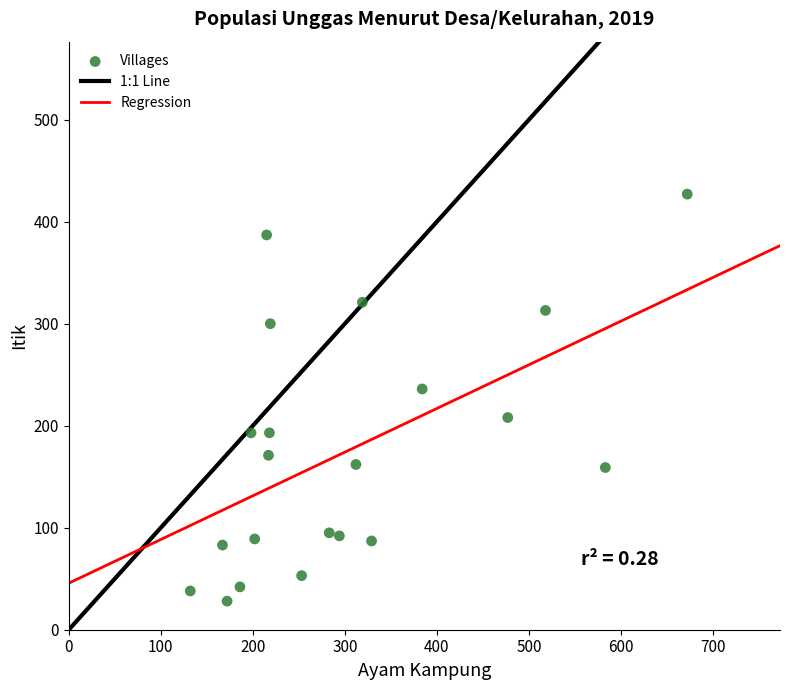

What is the range of X values (max minus min)?

540